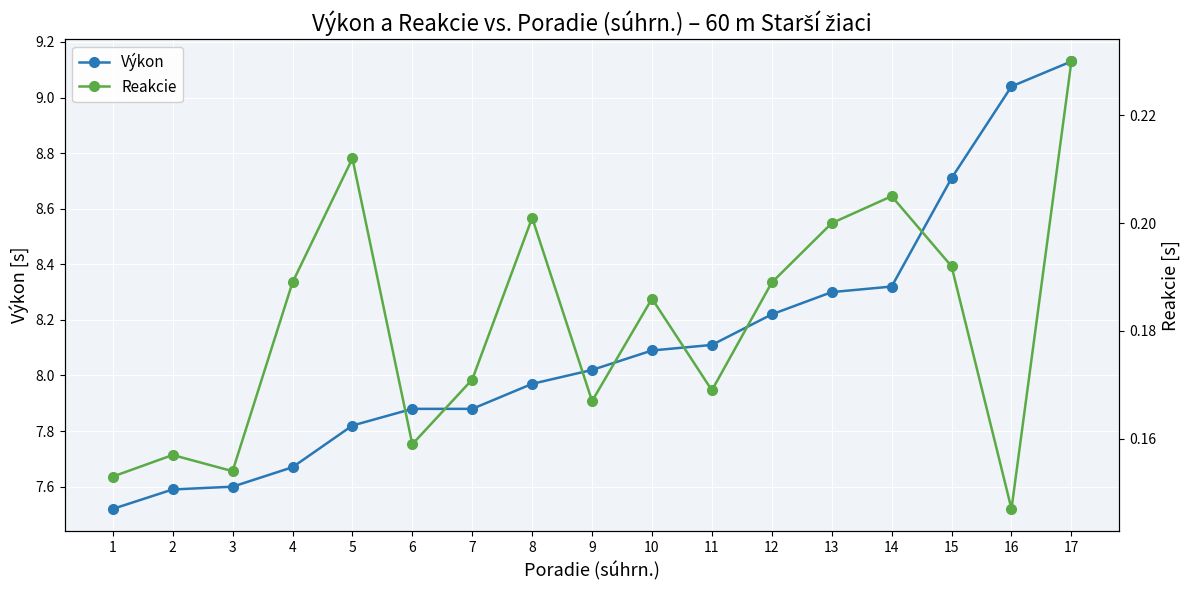

True or false: Výkon has more than 1 interior local peaks.

False